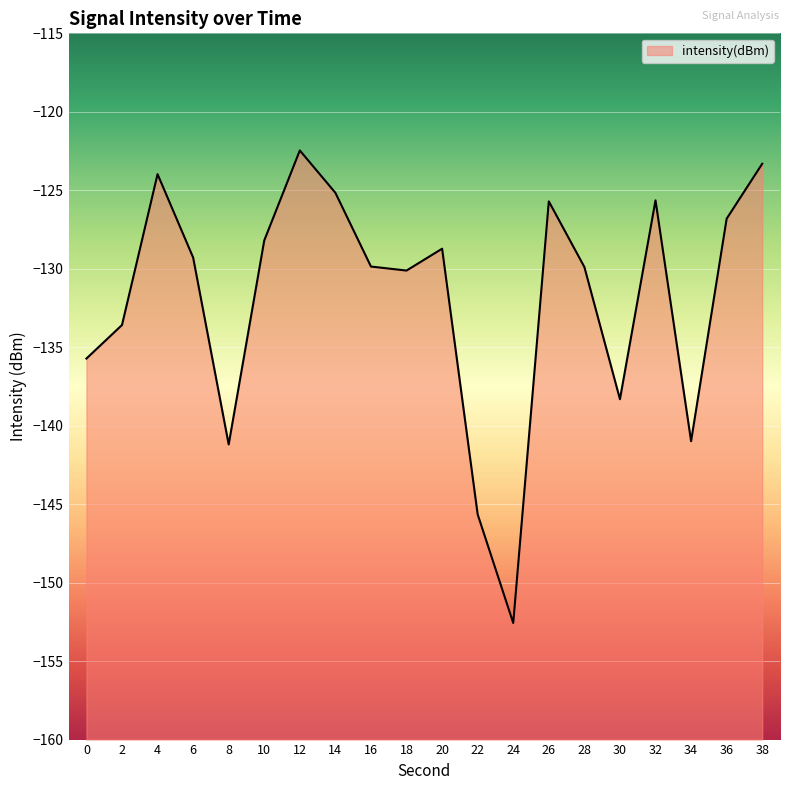

Where does the data first go above -129?

4